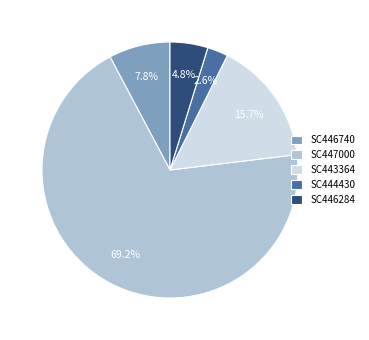

Does SC446740 account for over 50% of the chart?

No